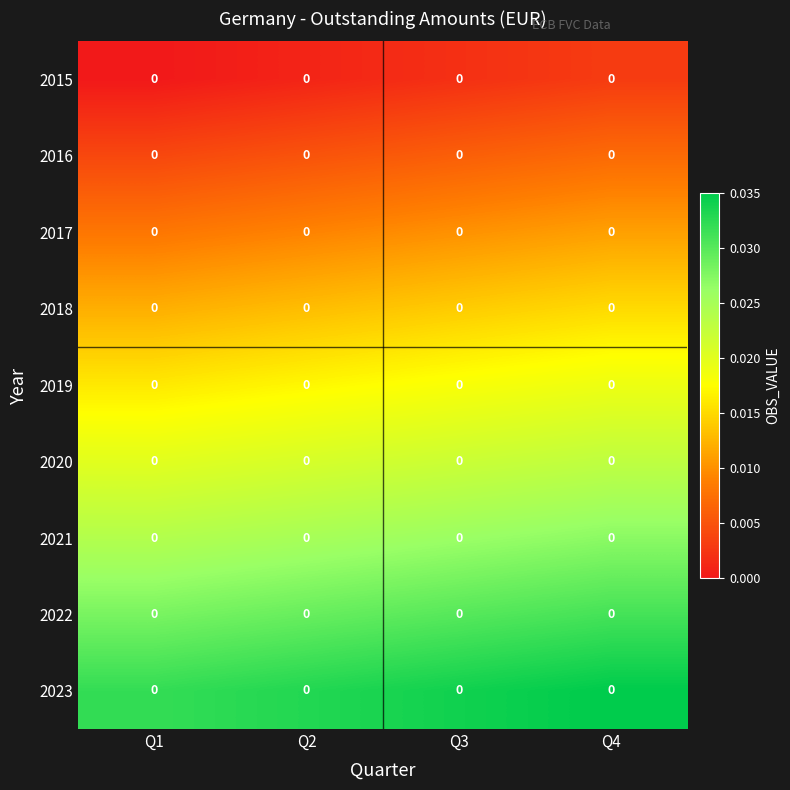

Which has a higher value, Q4 or Q3?

Q4